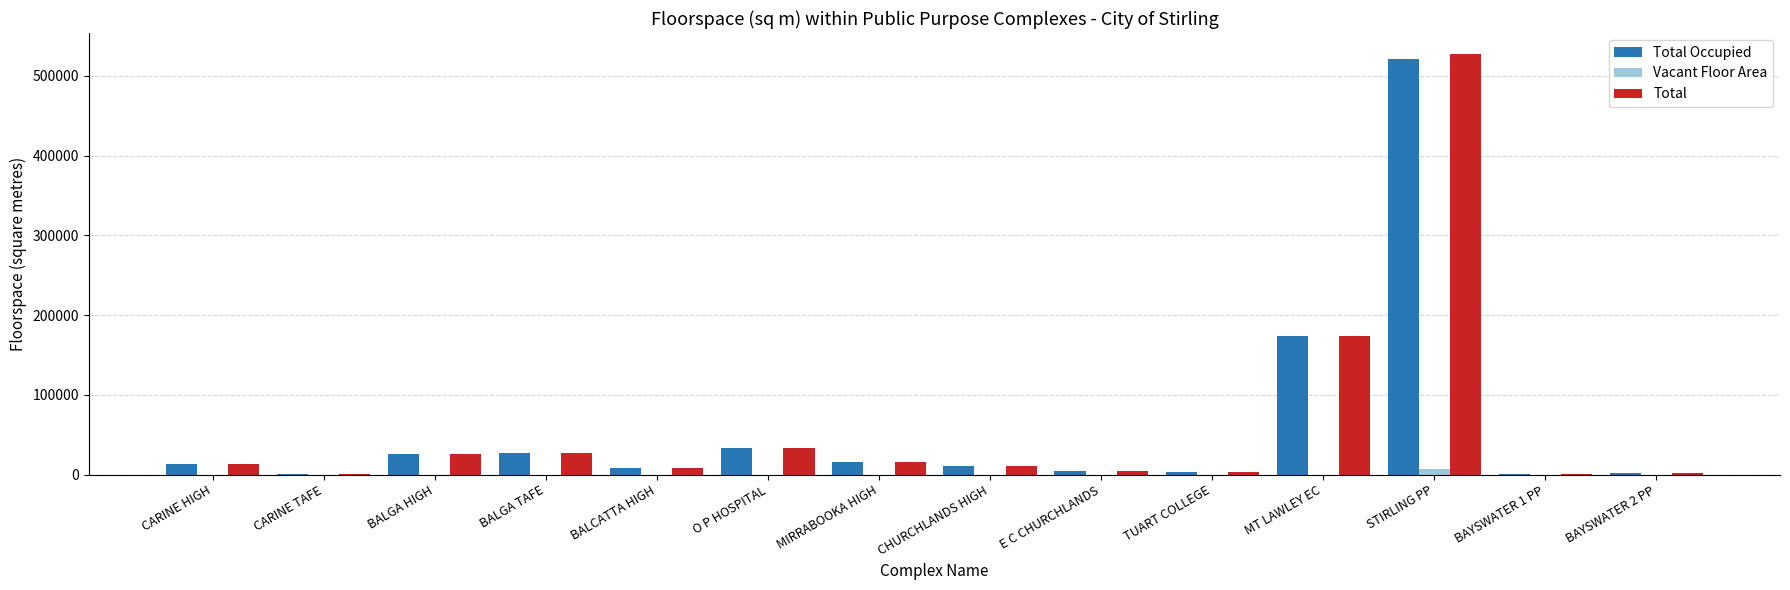

Count the number of categories in the chart.

14